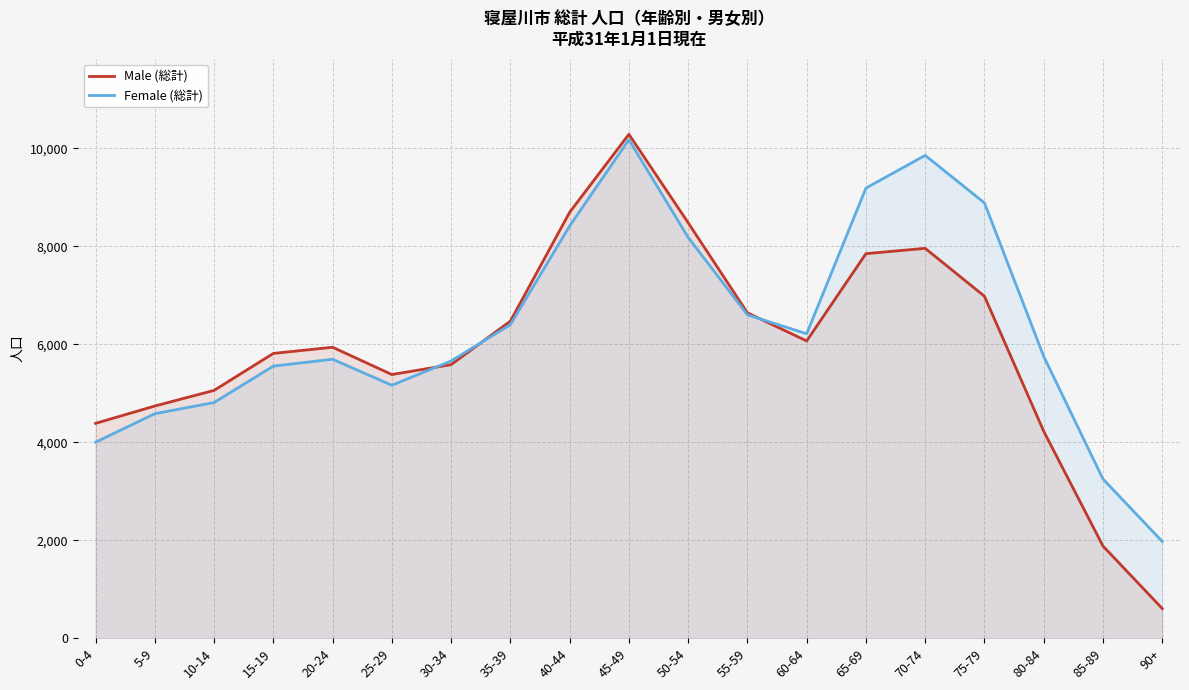

True or false: Female (総計) has a value of 1976 at 90+.

True